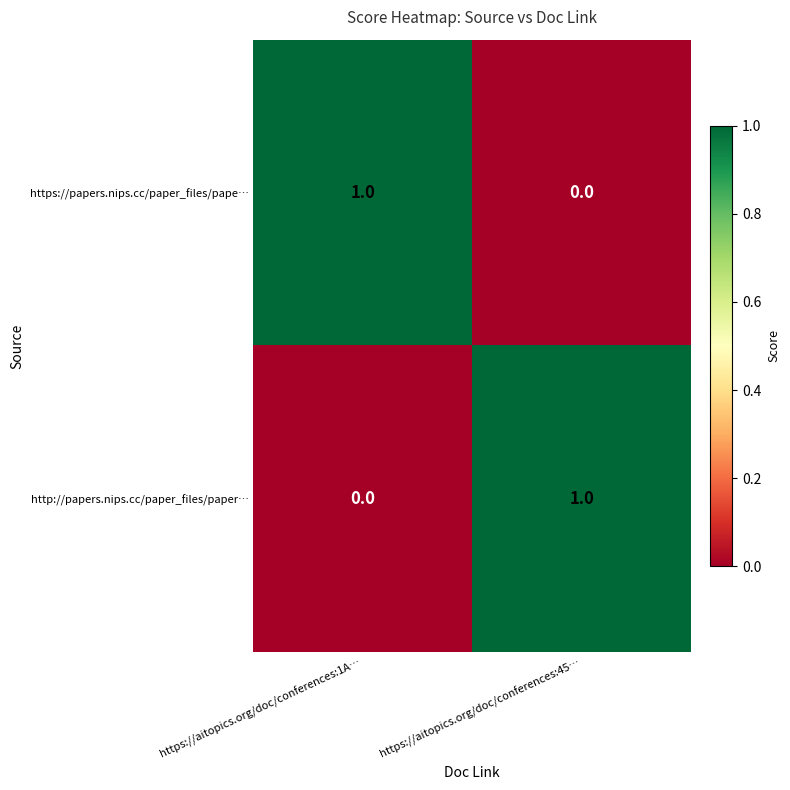

What is the difference between the highest and lowest values at https://aitopics.org/doc/conferences:1A…?

1